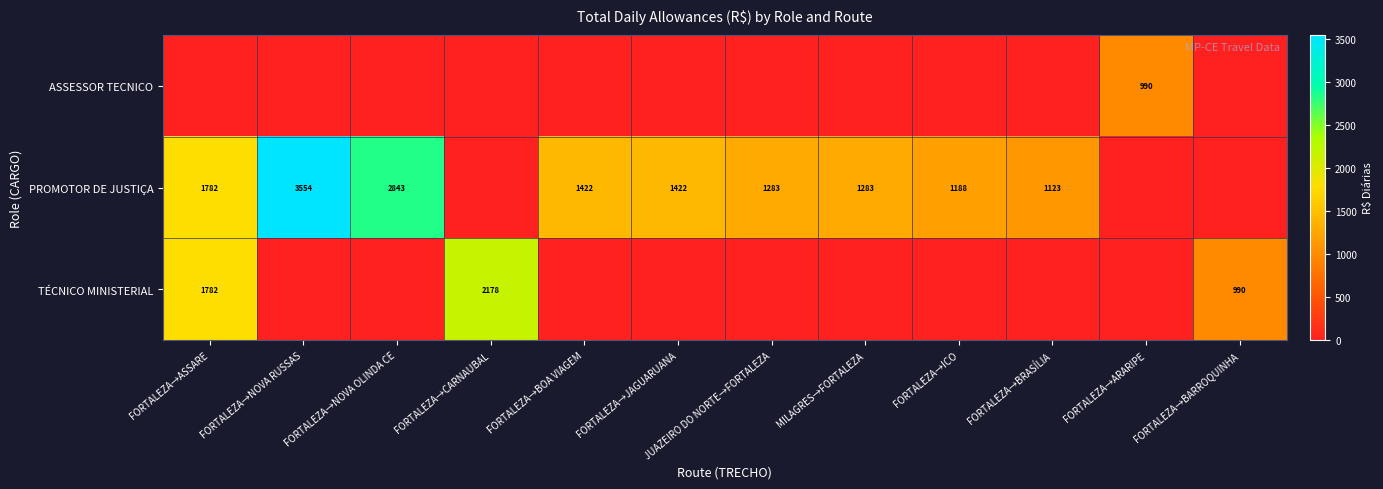

What is the greatest value displayed?

3554.2